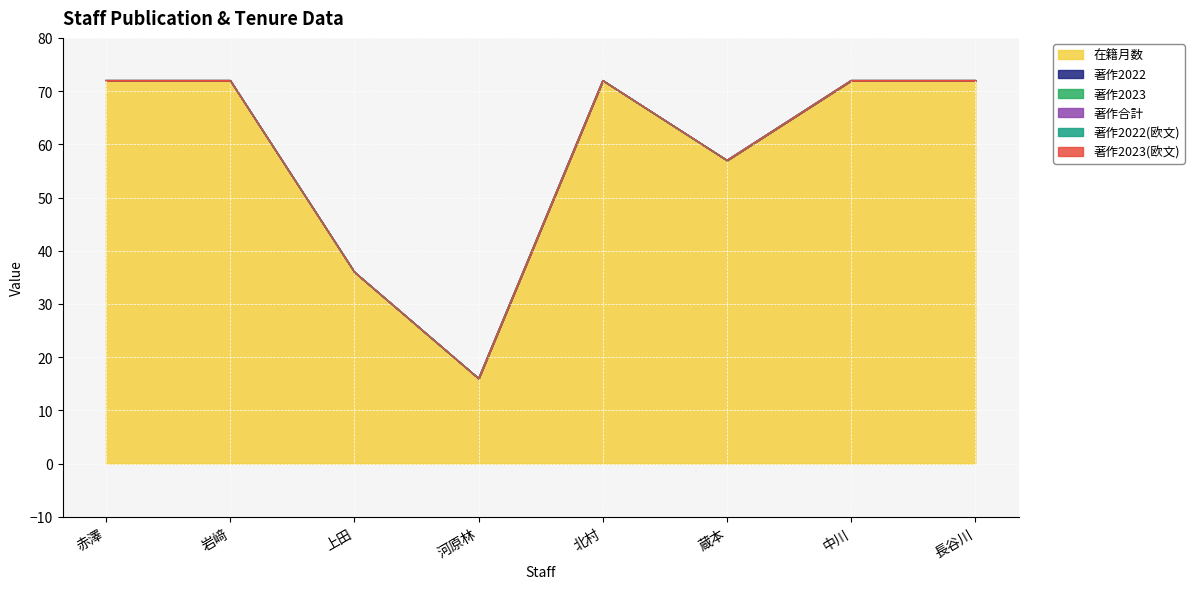

Reading left to right, list all the values displayed in this chart.

在籍月数: 赤澤=72	岩﨑=72	上田=36	河原林=16	北村=72	蔵本=57	中川=72	長谷川=72
著作2022: 赤澤=0	岩﨑=0	上田=0	河原林=0	北村=0	蔵本=0	中川=0	長谷川=0
著作2023: 赤澤=0	岩﨑=0	上田=0	河原林=0	北村=0	蔵本=0	中川=0	長谷川=0
著作合計: 赤澤=0	岩﨑=0	上田=0	河原林=0	北村=0	蔵本=0	中川=0	長谷川=0
著作2022(欧文): 赤澤=0	岩﨑=0	上田=0	河原林=0	北村=0	蔵本=0	中川=0	長谷川=0
著作2023(欧文): 赤澤=0	岩﨑=0	上田=0	河原林=0	北村=0	蔵本=0	中川=0	長谷川=0